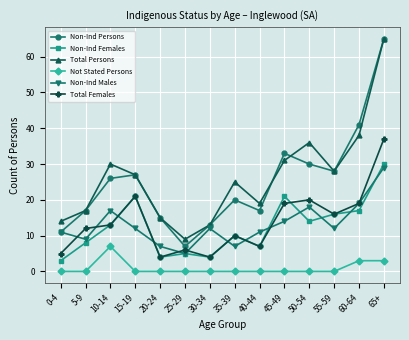

At which category is the sum across all series the highest?

65+